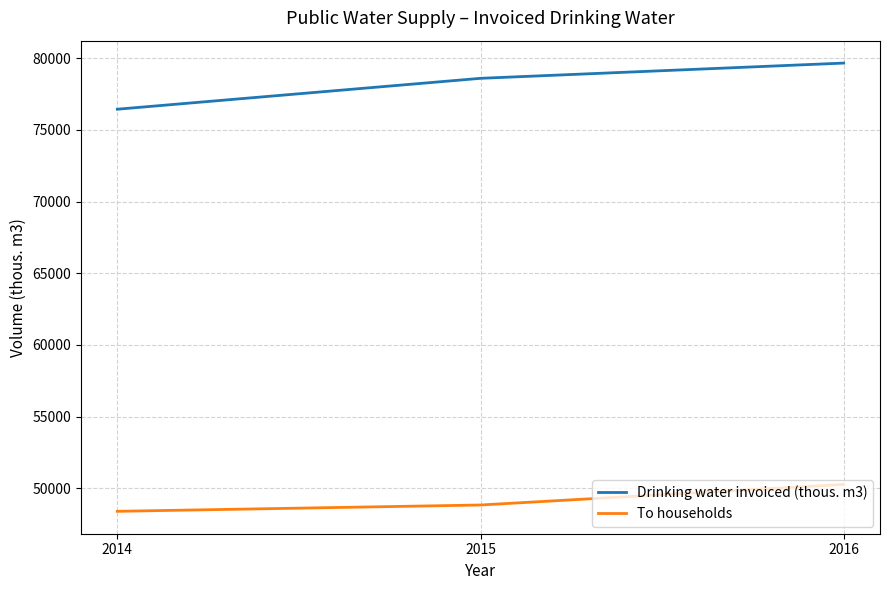

List the series in order of their overall mean, lowest first.

To households, Drinking water invoiced (thous. m3)